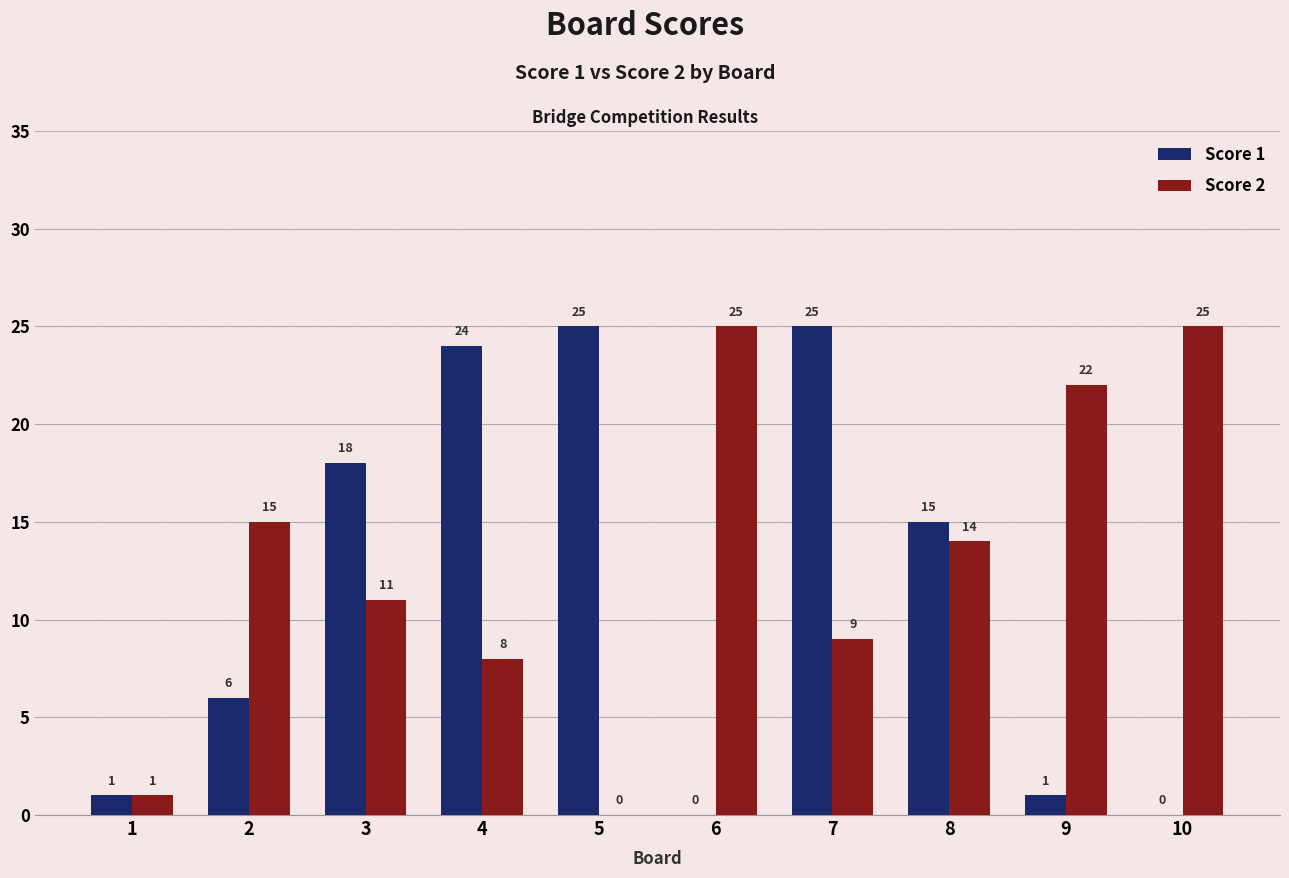

What is the maximum value shown in the chart?

25